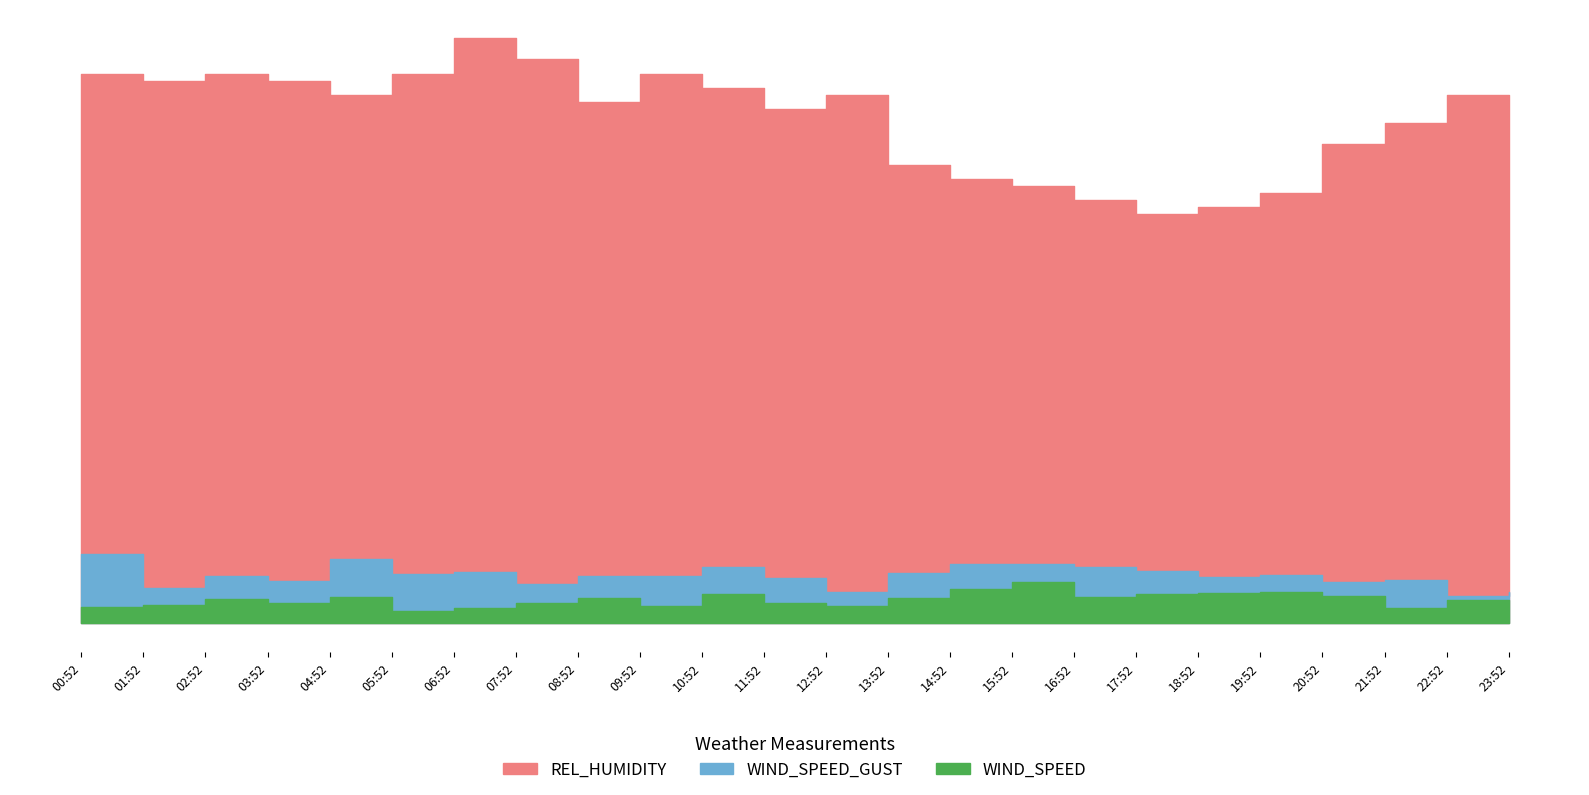

Reading right to left, extract all data points from this chart.

WIND_SPEED: 2.4	3.2	2.1	3.8	4.4	4.2	4.1	3.6	5.8	4.8	3.5	2.3	2.8	4.1	2.3	3.6	2.9	2.1	1.7	3.6	2.8	3.3	2.5	2.3
WIND_SPEED_GUST: 4.3	3.8	6.0	5.8	6.8	6.5	7.4	7.9	8.4	8.3	7.1	4.4	6.4	7.9	6.7	6.6	5.5	7.1	6.9	9.1	5.9	6.6	4.9	9.7
REL_HUMIDITY: 75.0	75.0	71.0	68.0	61.0	59.0	58.0	60.0	62.0	63.0	65.0	75.0	73.0	76.0	78.0	74.0	80.0	83.0	78.0	75.0	77.0	78.0	77.0	78.0